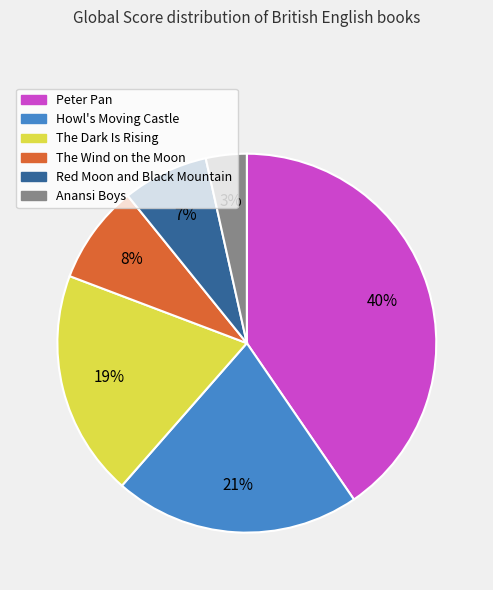

Is there any slice that represents more than half of the pie?

No